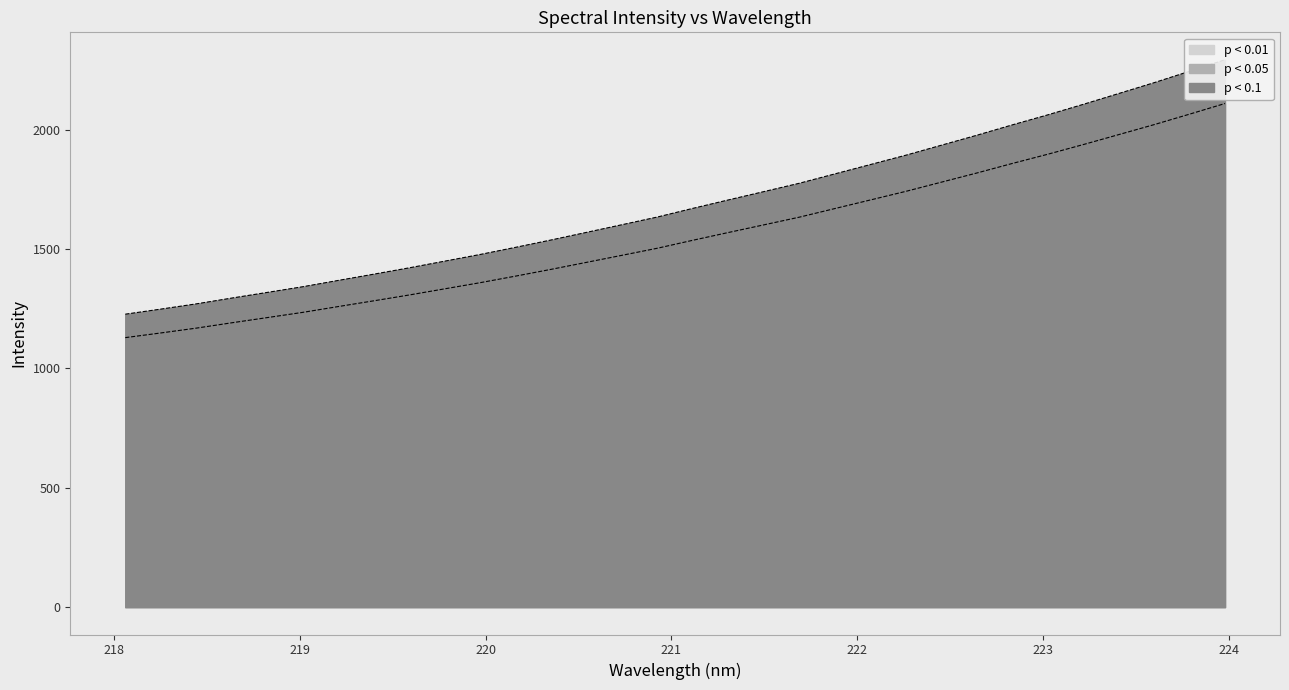

Where does the data first go above 1670?

221.1174